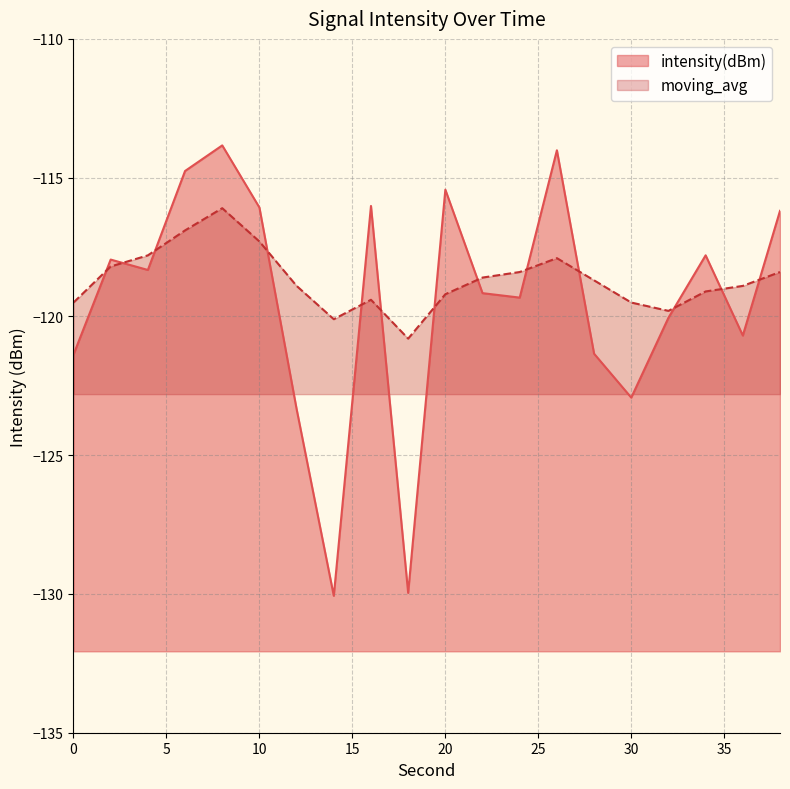

What is the value of the intensity(dBm) point at the 19th from the left?

-120.7